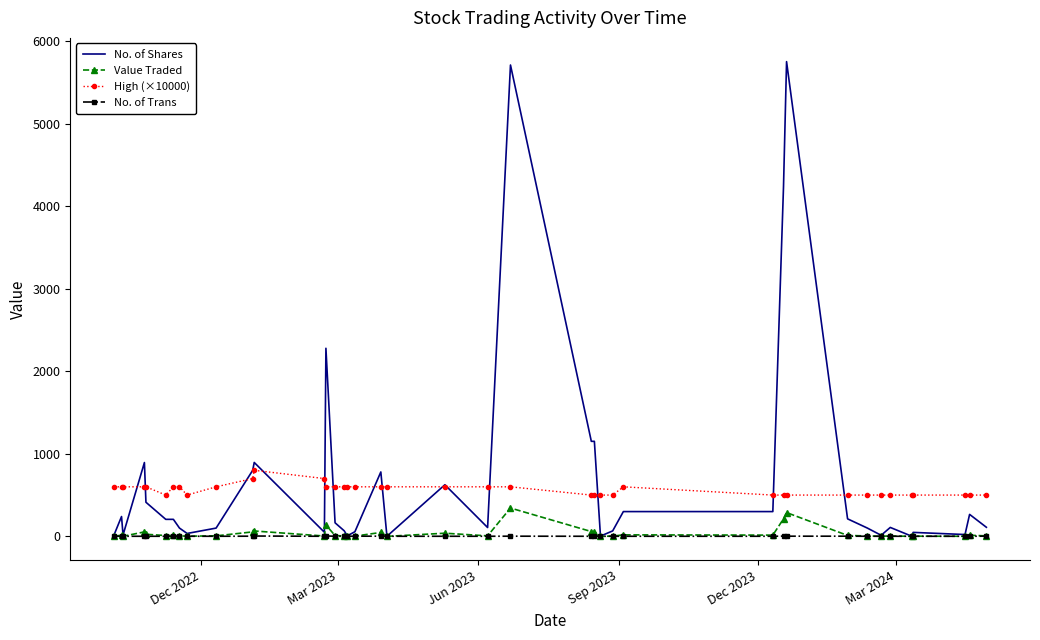

Rank the series by their maximum value, from highest to lowest.

No. of Shares, High (×10000), Value Traded, No. of Trans